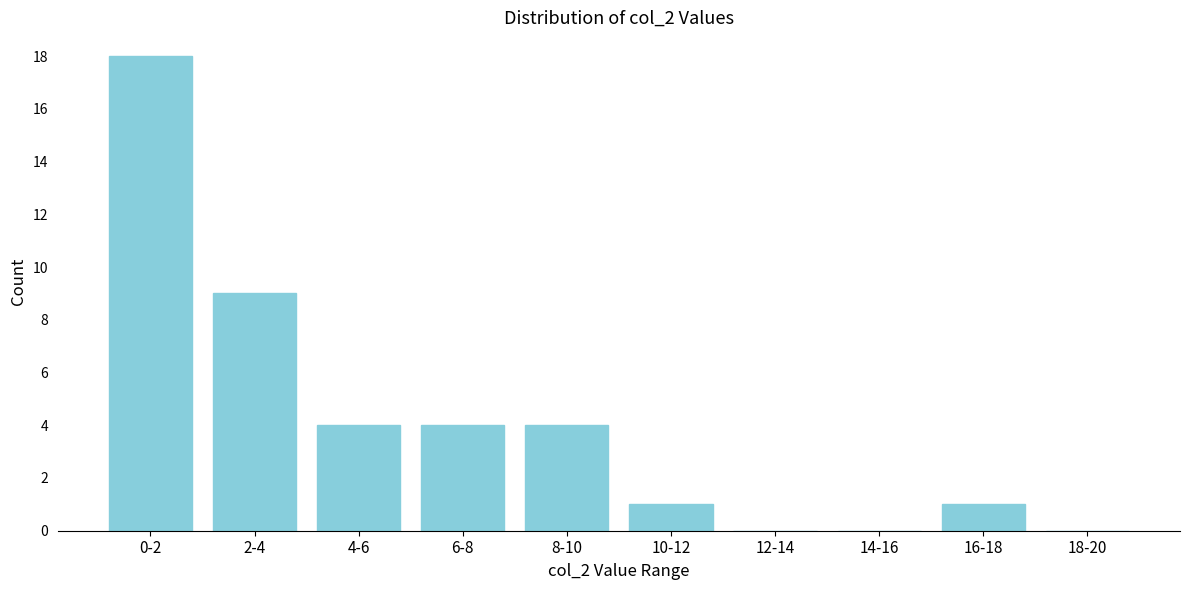

Reading left to right, extract all data points from this chart.

0-2=18	2-4=9	4-6=4	6-8=4	8-10=4	10-12=1	12-14=0	14-16=0	16-18=1	18-20=0